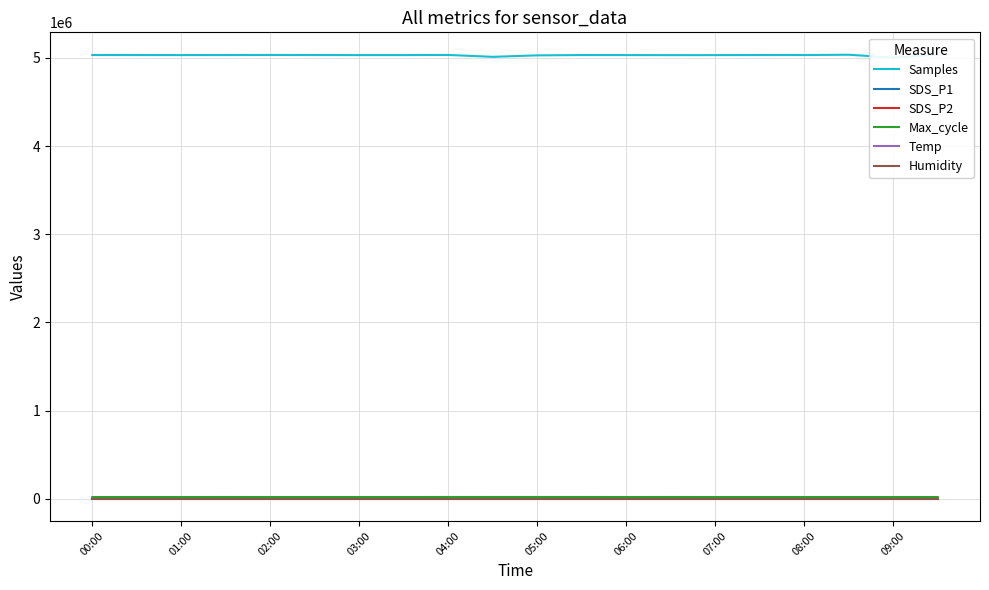

How many lines are shown in the chart?

6